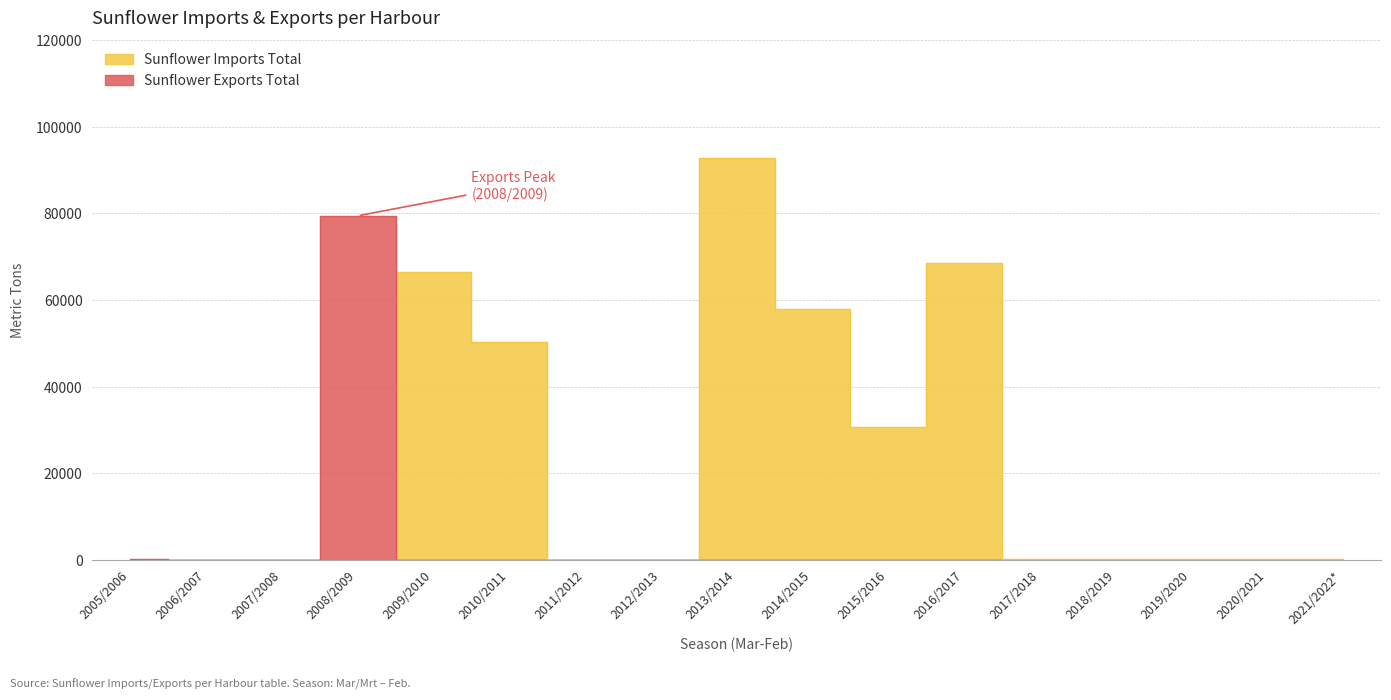

What is the sum of all Sunflower Exports Total values?

79560